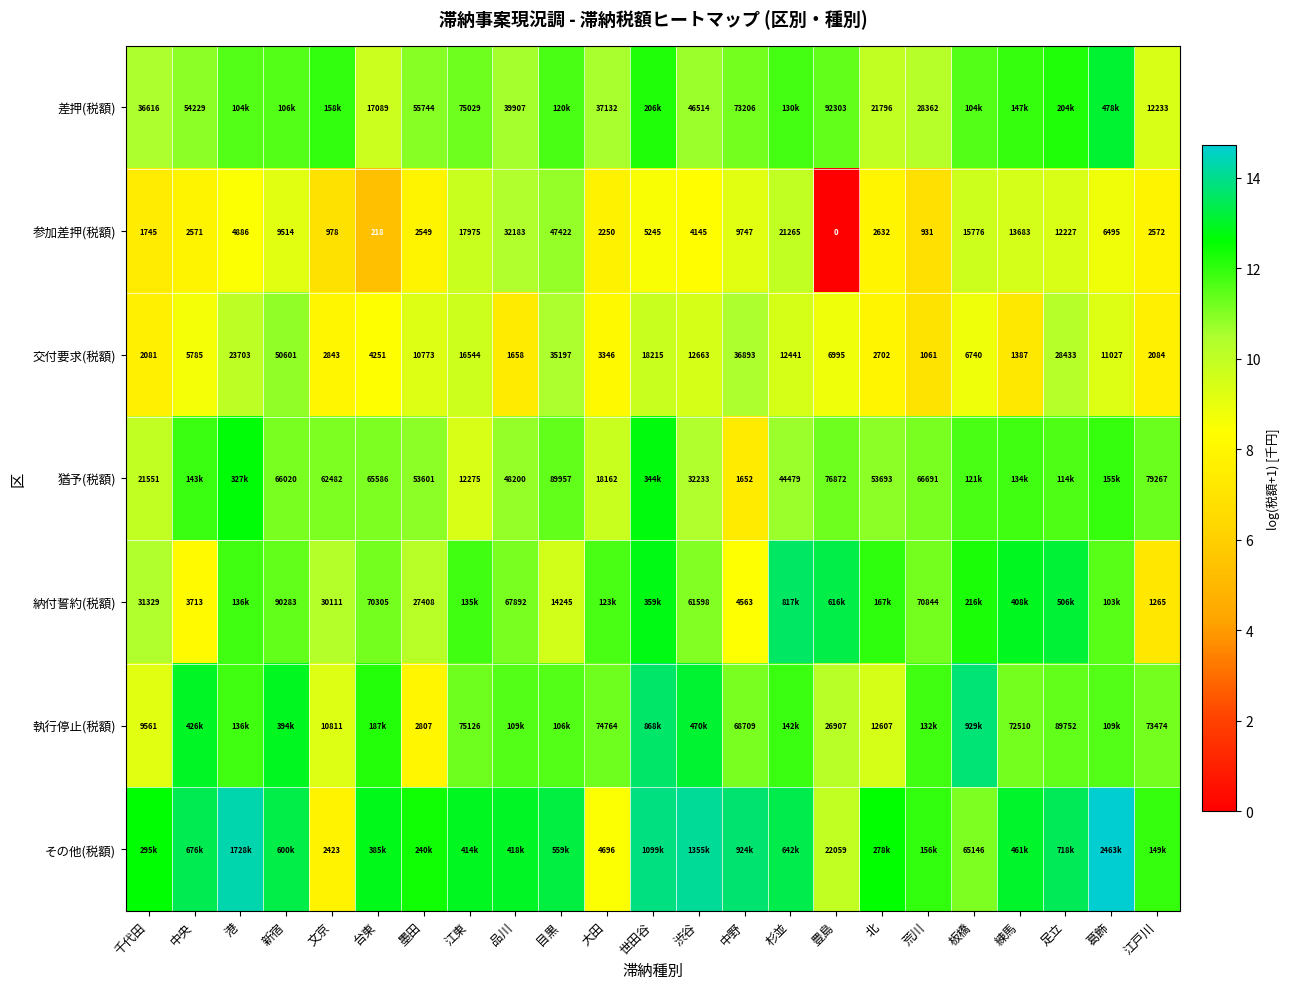

What is the sum of the 交付要求(税額) values at 台東 and 墨田?

17.6